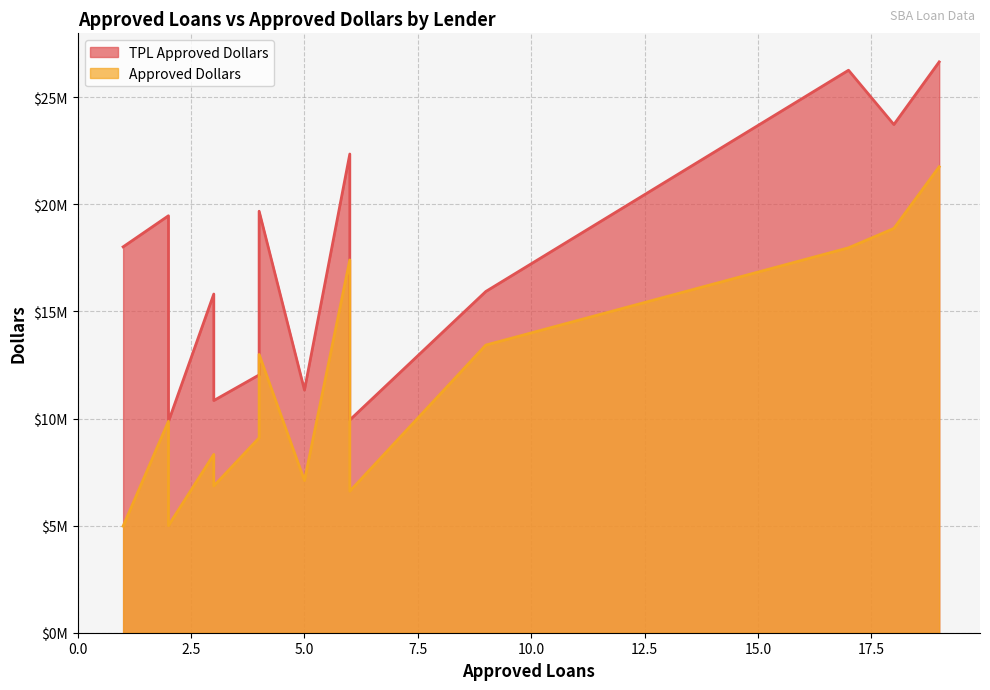

True or false: TPL Approved Dollars has more than 0 interior local peaks.

False